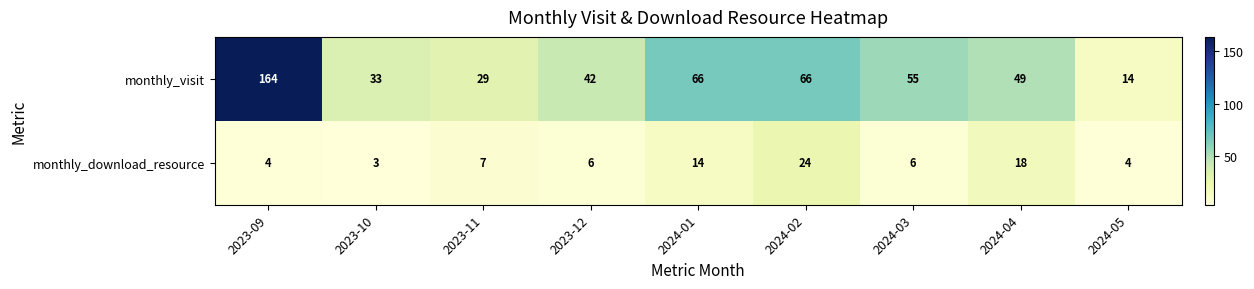

Reading left to right, transcribe all the data shown in this chart.

monthly_visit: 2023-09=164	2023-10=33	2023-11=29	2023-12=42	2024-01=66	2024-02=66	2024-03=55	2024-04=49	2024-05=14
monthly_download_resource: 2023-09=4	2023-10=3	2023-11=7	2023-12=6	2024-01=14	2024-02=24	2024-03=6	2024-04=18	2024-05=4